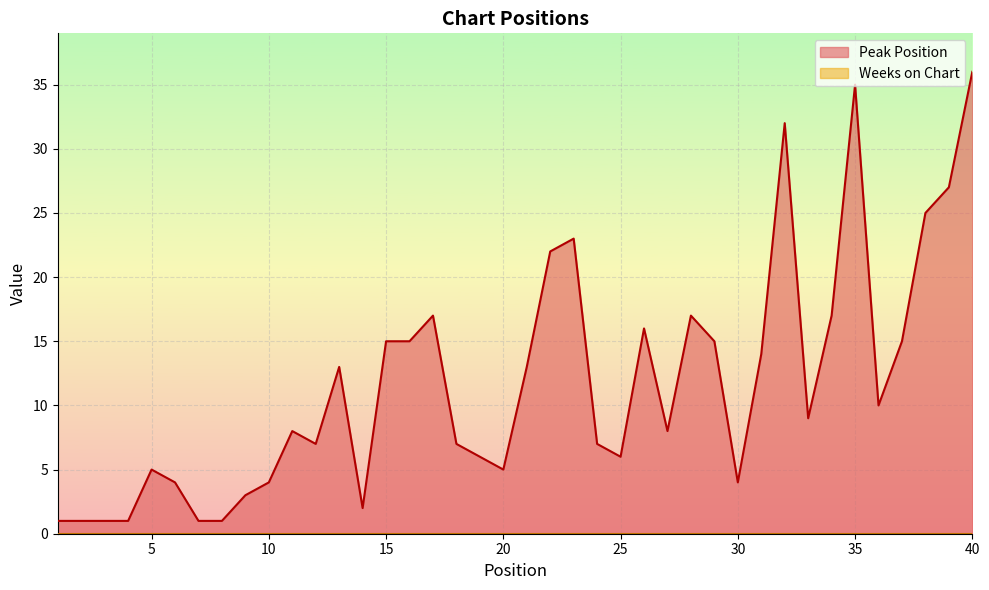

At which label is the value closest to 18?

17